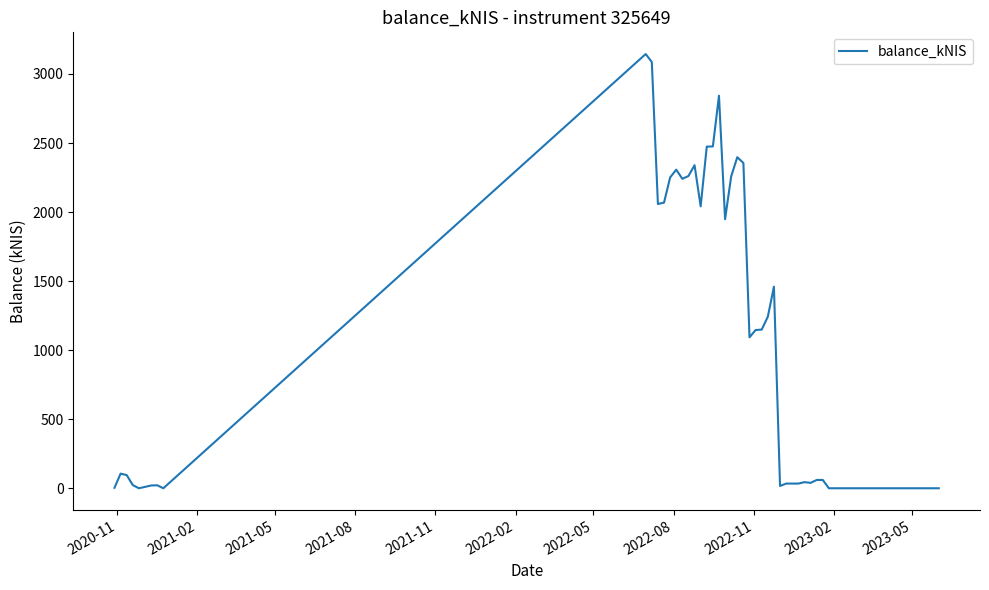

What is the greatest value displayed?

3144.2